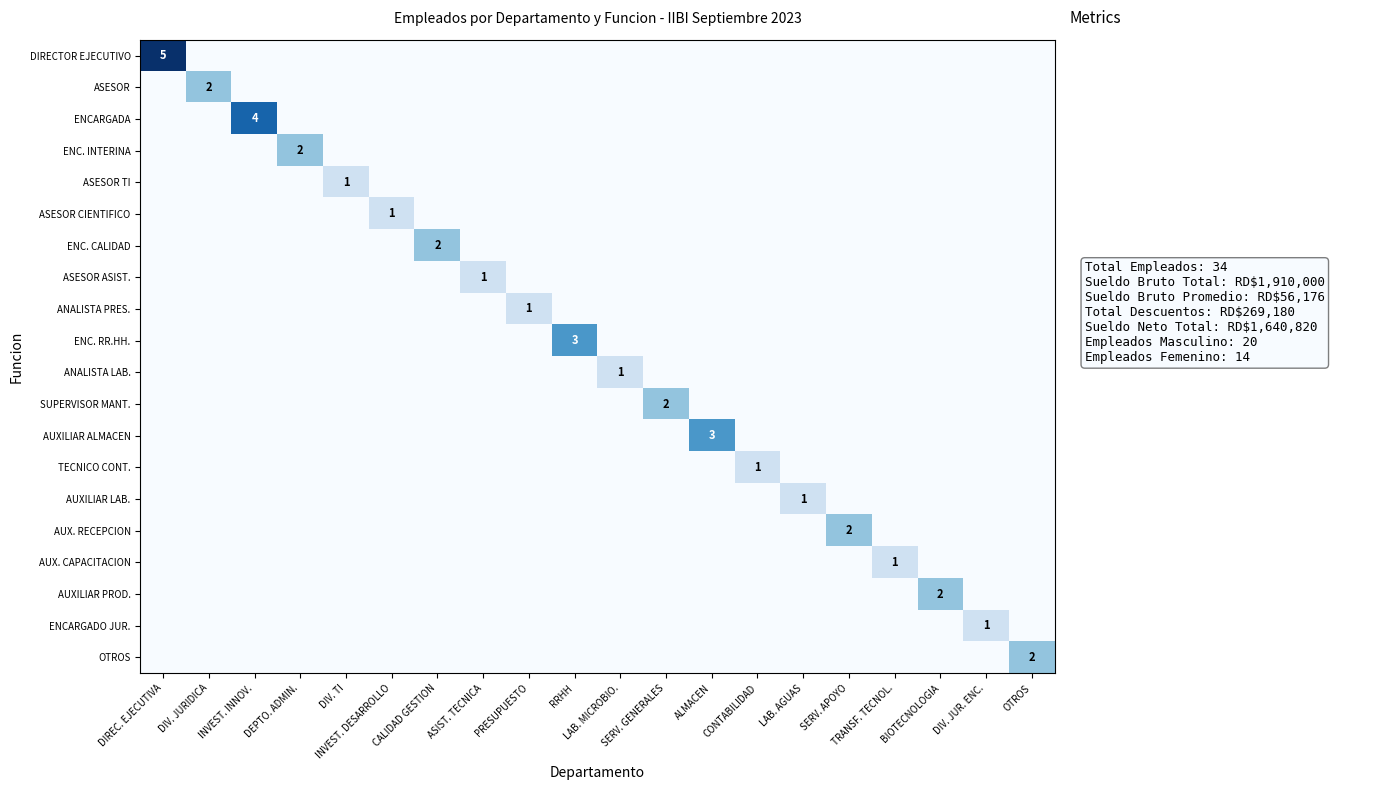

Is the value of AUXILIAR LAB. at DIREC. EJECUTIVA greater than the value of ASESOR at OTROS?

No